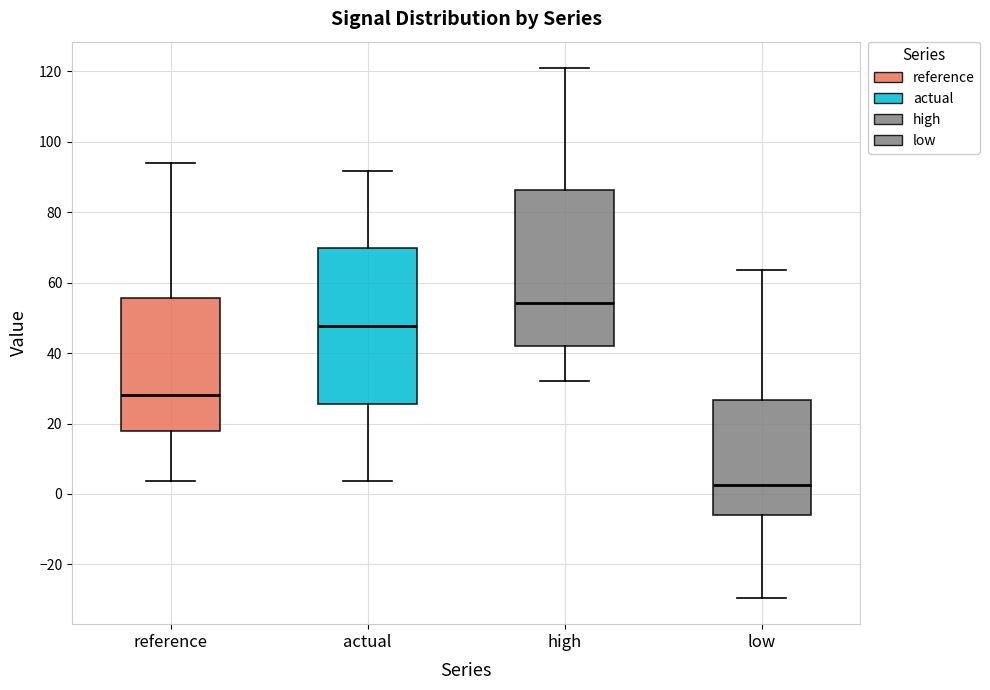

Reading left to right, transcribe this box plot: for each box, give where its median line is, the range the box spans, and where its two whiskers end, as read against the y-axis. The values are not printed on the chart, so give them approximately, as read against the axis.

reference: median 28, box 18 to 56, whiskers 4 to 94
actual: median 48, box 26 to 70, whiskers 4 to 92
high: median 54, box 42 to 86, whiskers 32 to 120
low: median 2, box -6 to 26, whiskers -30 to 64